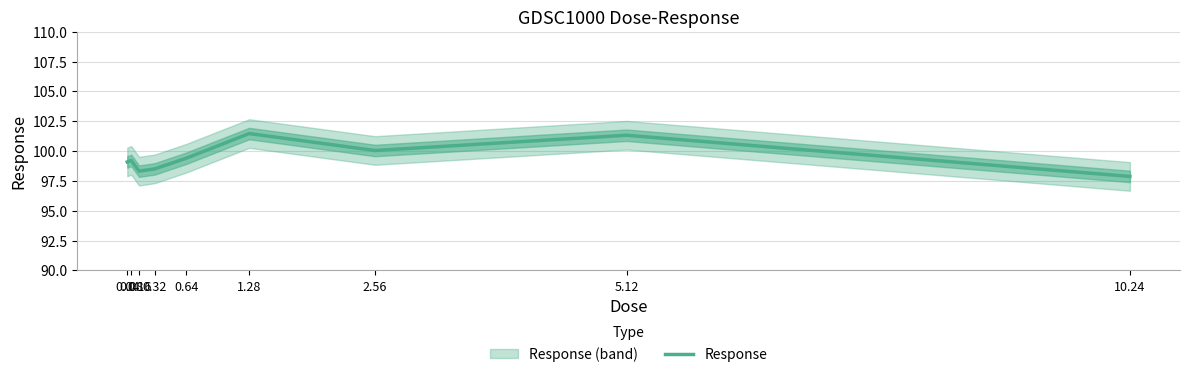

At which category does the data reach its first local peak?

0.08